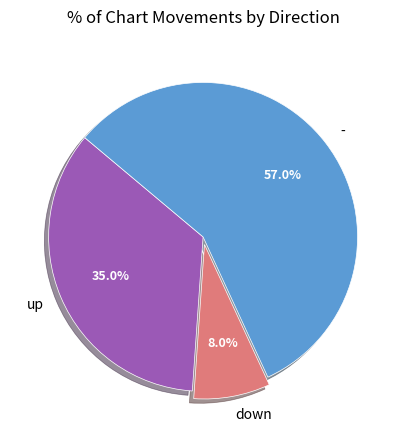

Which has a higher value, up or -?

-